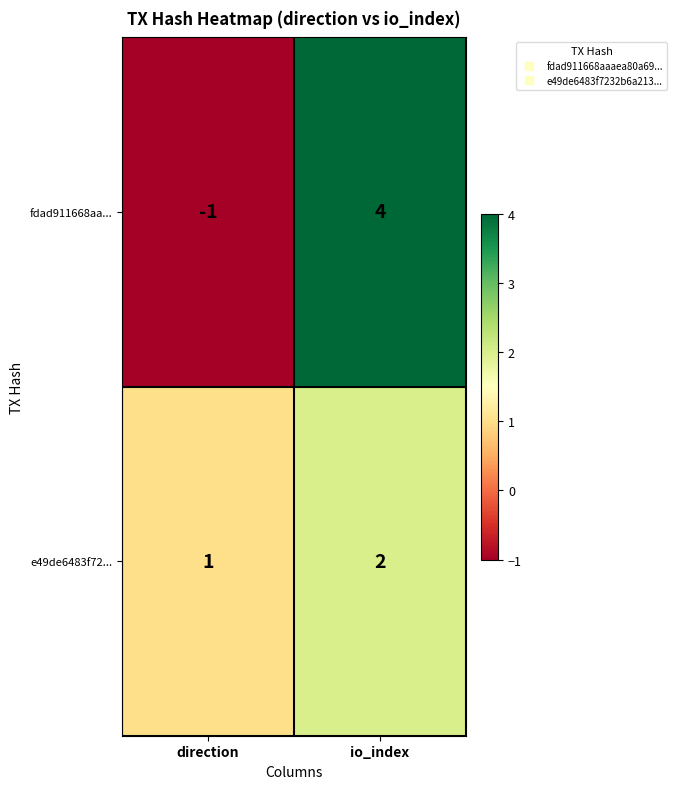

Reading right to left, what are all the values shown in this chart?

fdad911668aa...: io_index=4	direction=-1
e49de6483f72...: io_index=2	direction=1